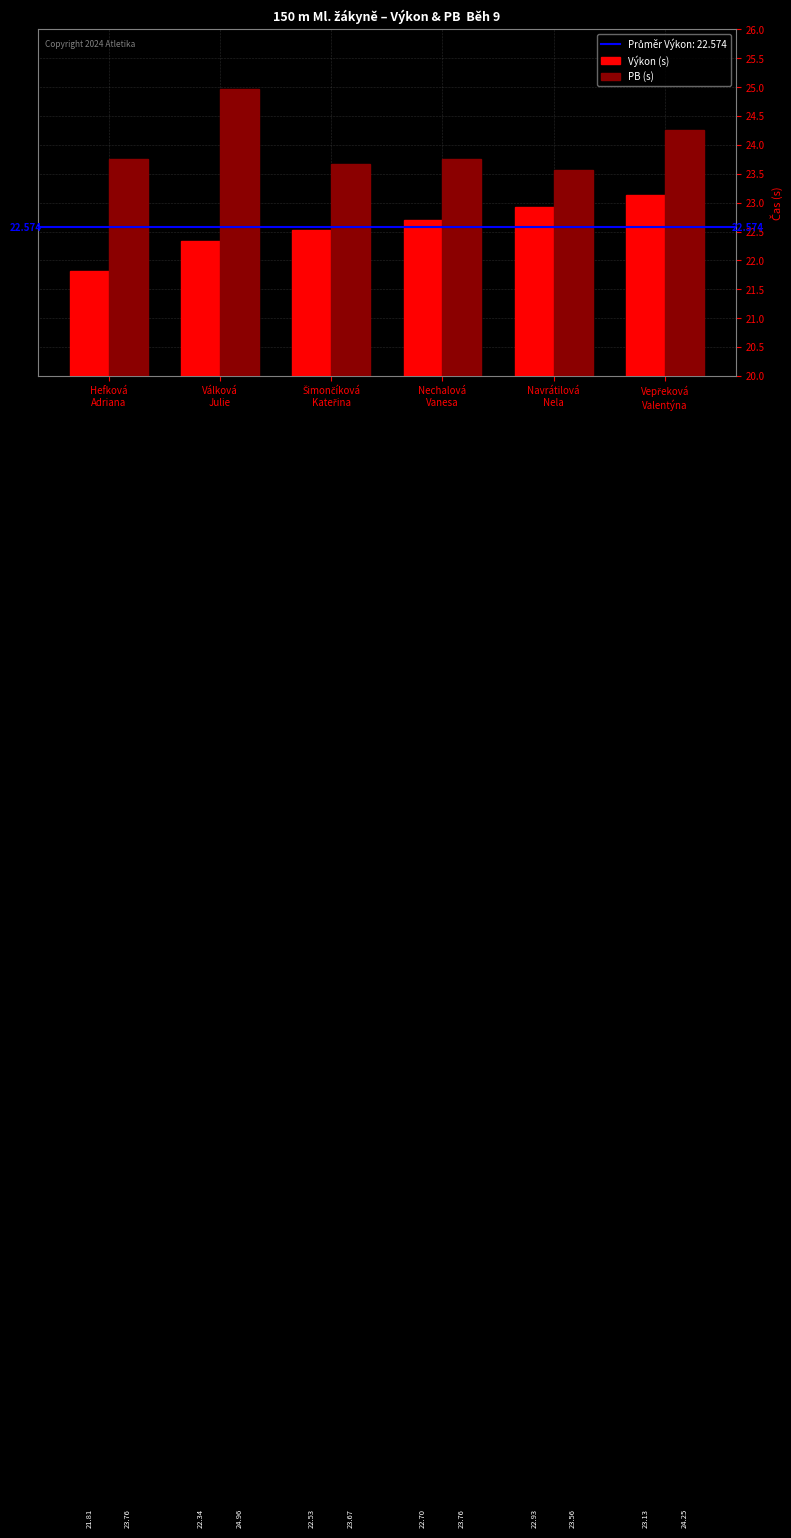

What is the minimum value for Výkon (s)?

21.8